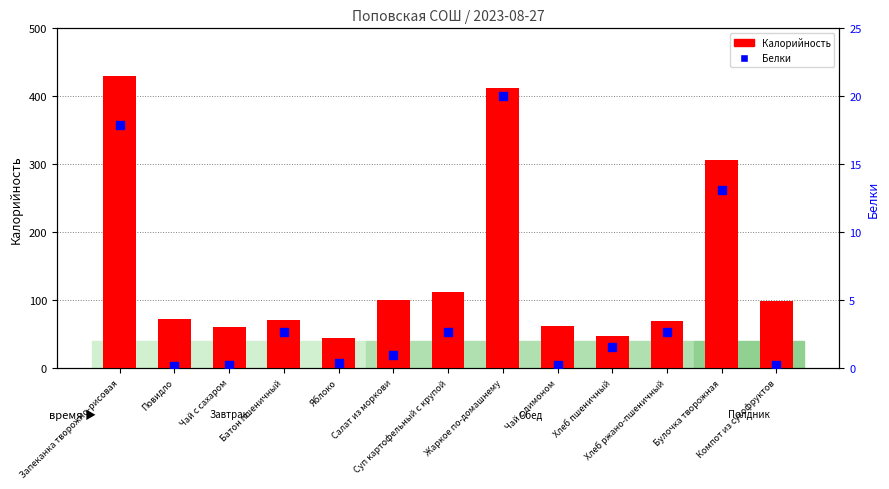

Which series contains the lowest Y value?

Белки